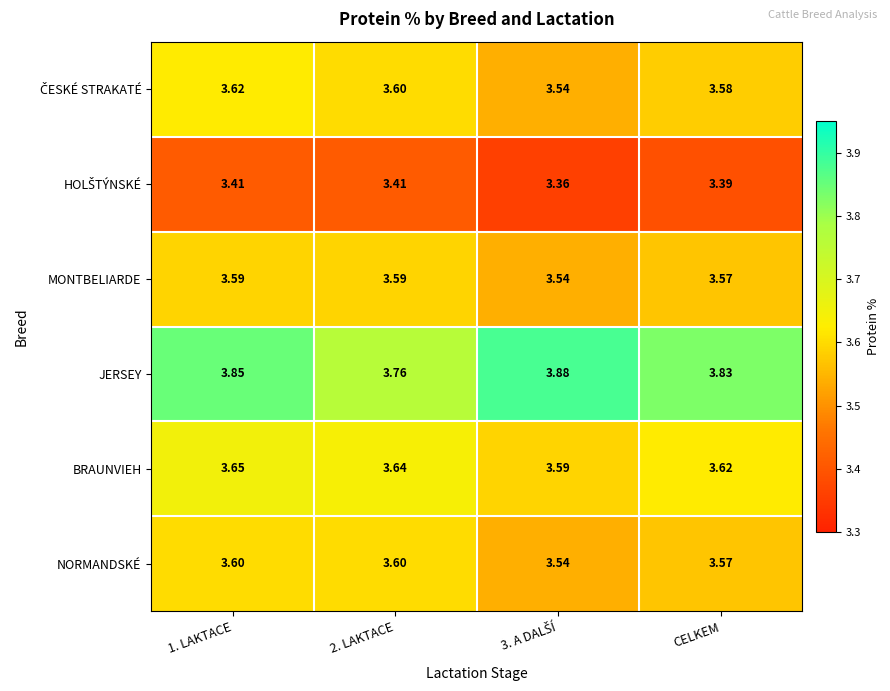

Which series has the widest spread of values?

JERSEY